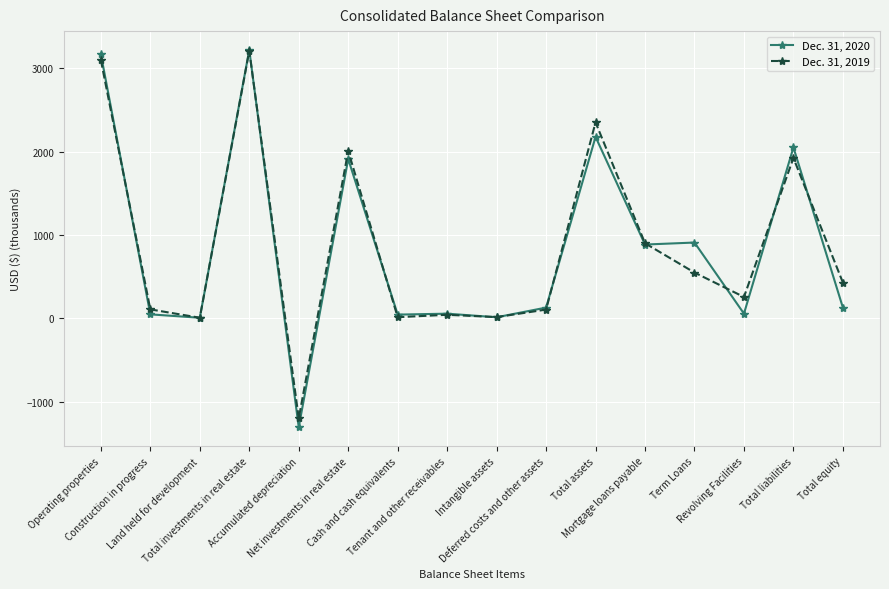

What is the smallest value displayed?

-1308.4